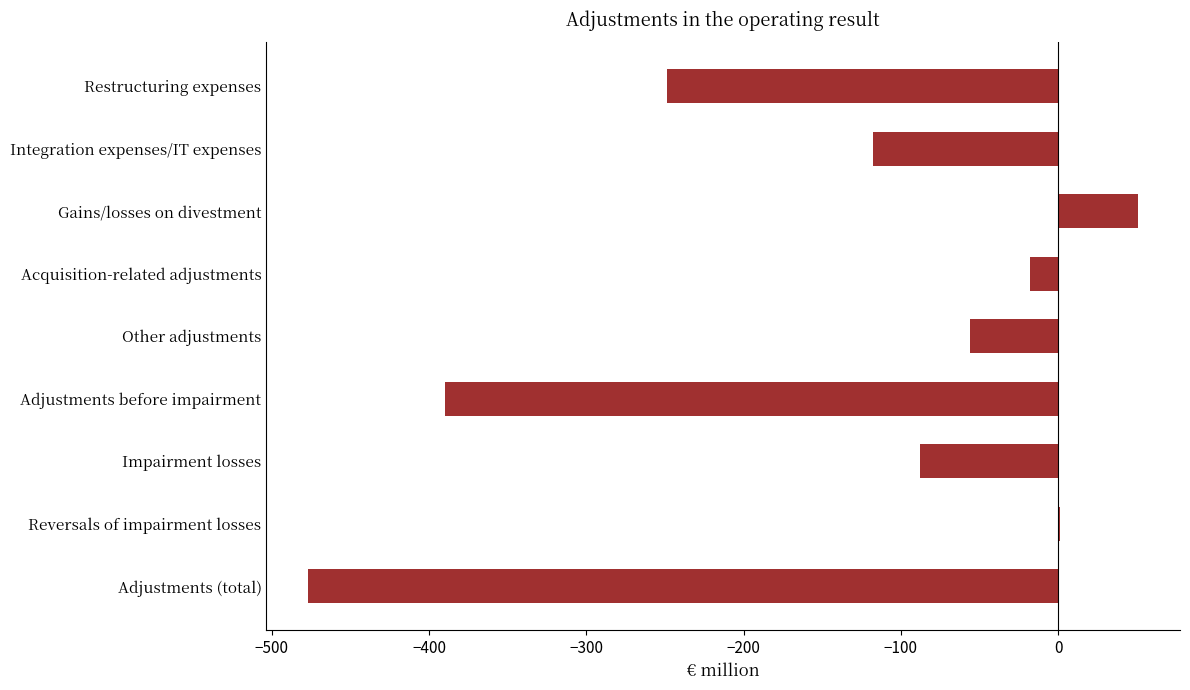

What is the sum of all values?

-1344